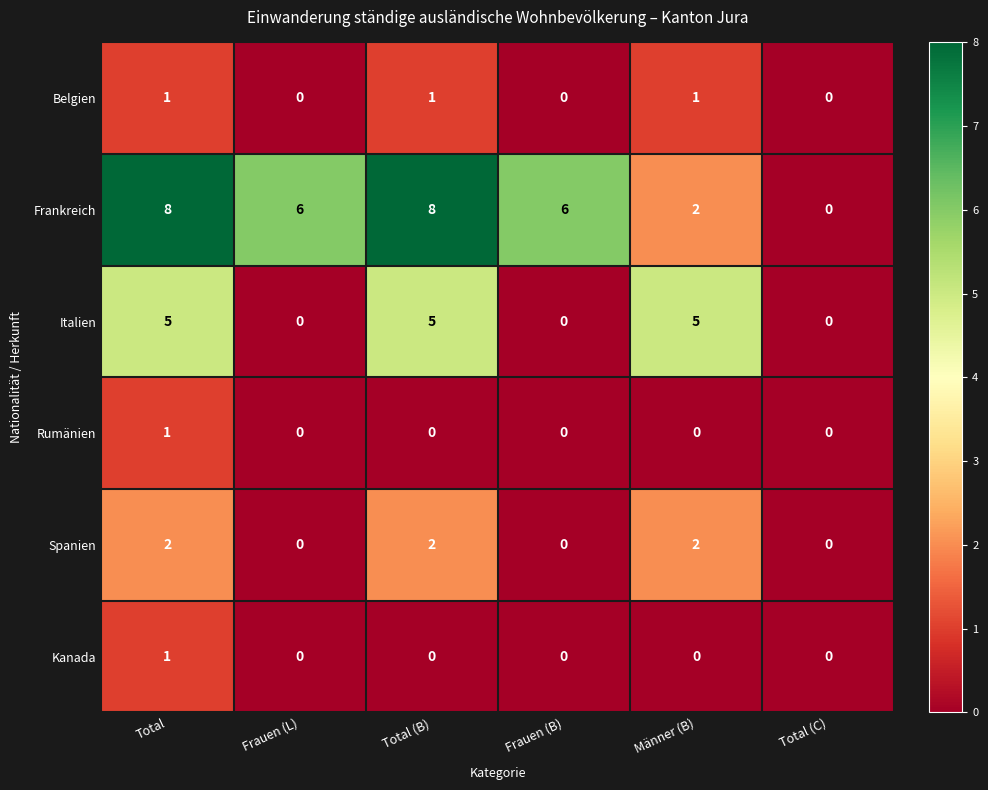

Which series has the largest total across all categories?

Frankreich